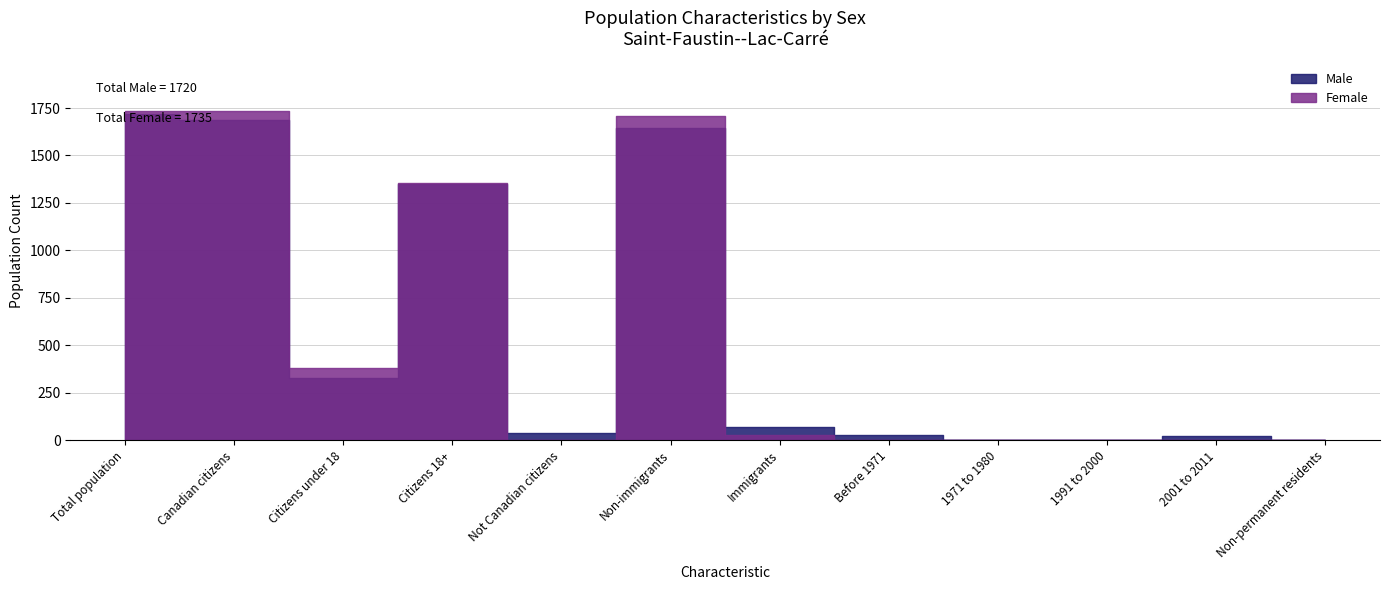

What is the average value of the Male series?

574